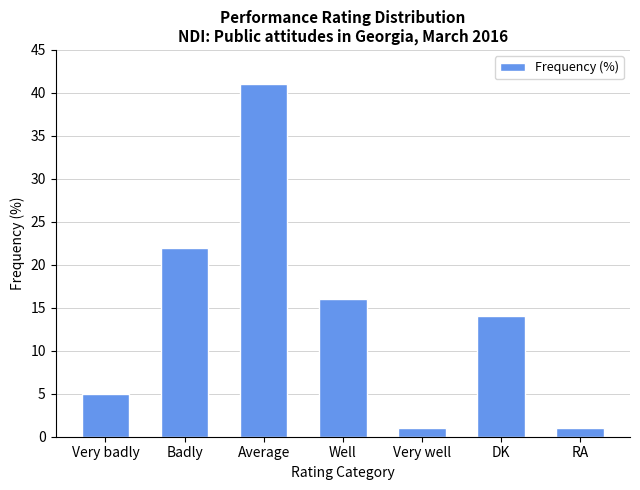

What is the difference between the second highest and second lowest values?

21